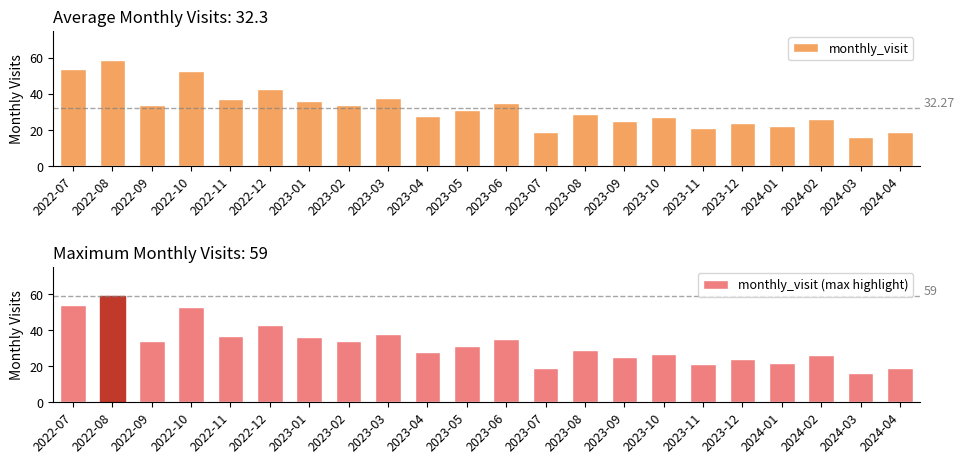

Reading left to right, extract all data points from this chart.

monthly_visit: 54	59	34	53	37	43	36	34	38	28	31	35	19	29	25	27	21	24	22	26	16	19
monthly_visit (max highlight): 54	59	34	53	37	43	36	34	38	28	31	35	19	29	25	27	21	24	22	26	16	19